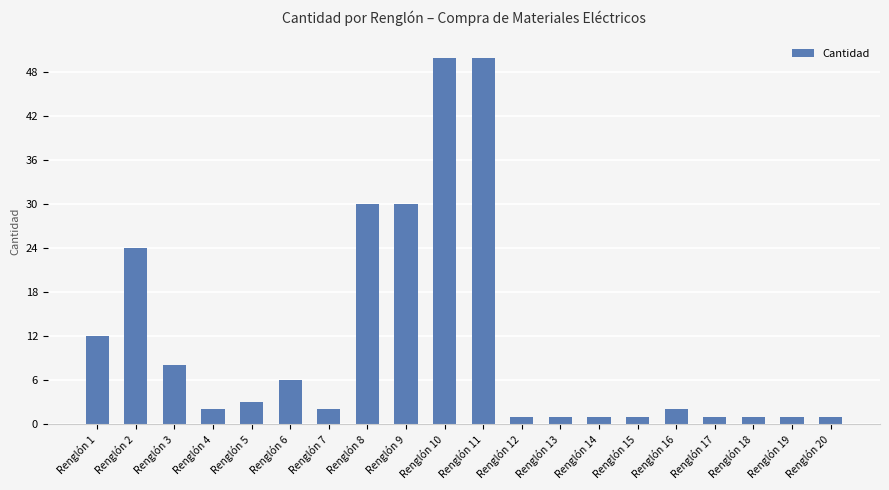

The value at Renglón 2 is 24. True or false?

True